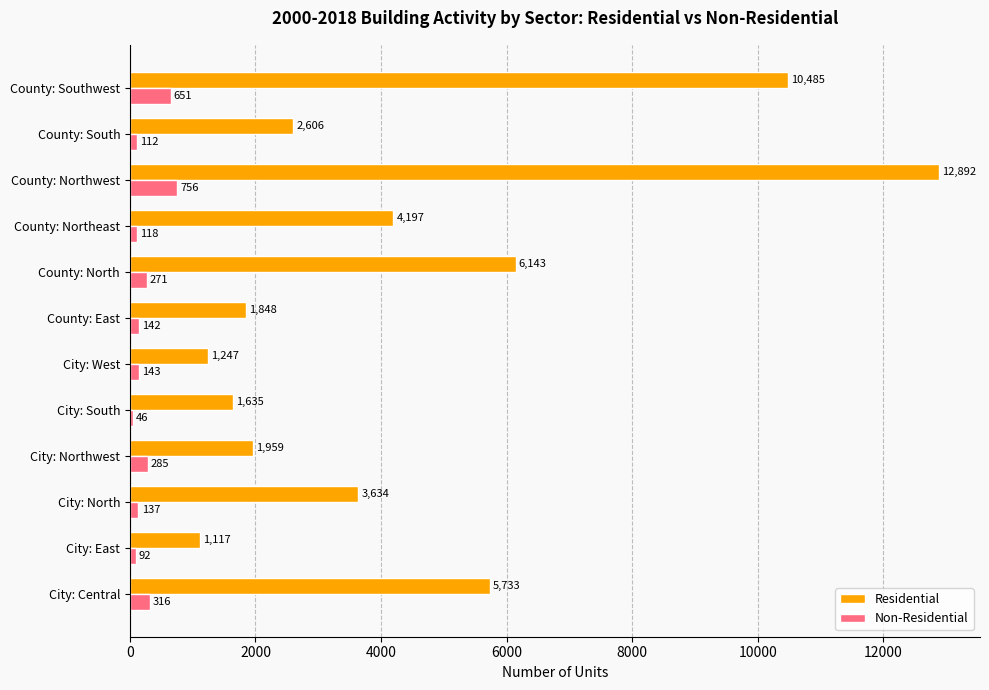

How many distinct data groups are displayed?

2